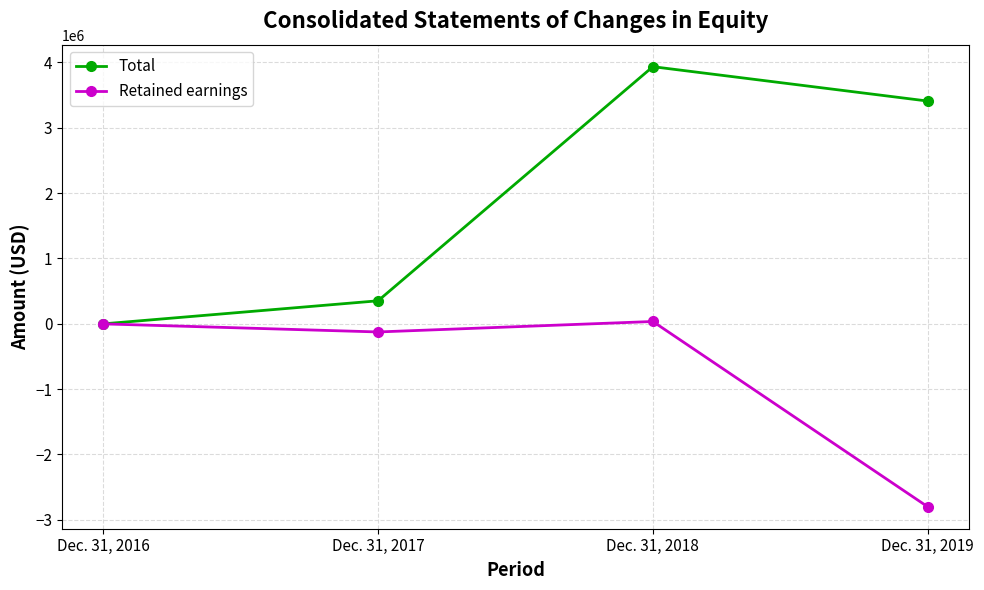

What are all the series names shown in the legend?

Total, Retained earnings